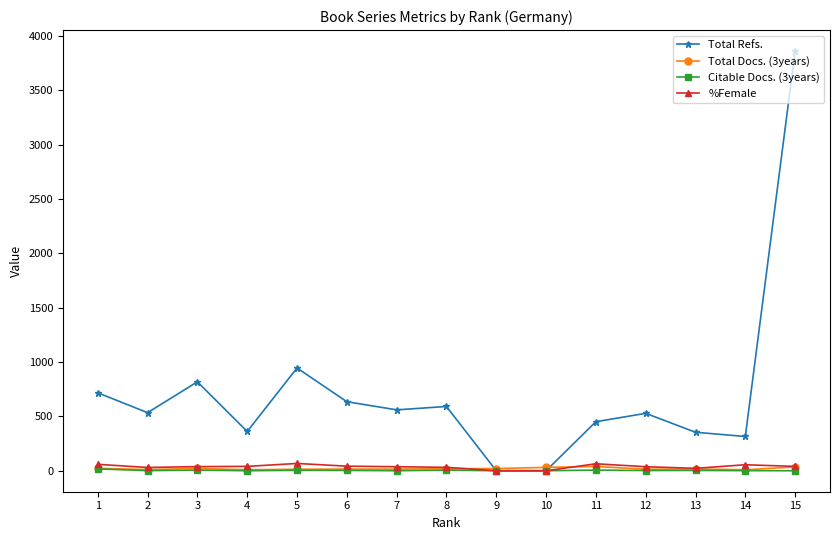

What is the total value across all series at 7?

612